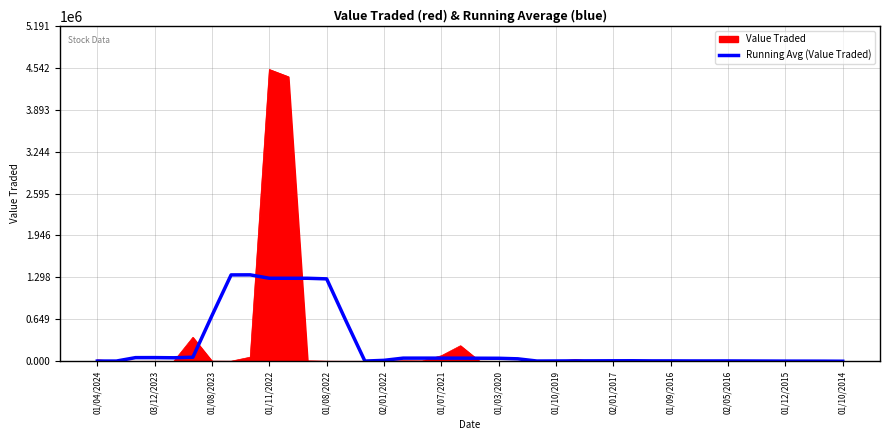

How many lines are shown in the chart?

2